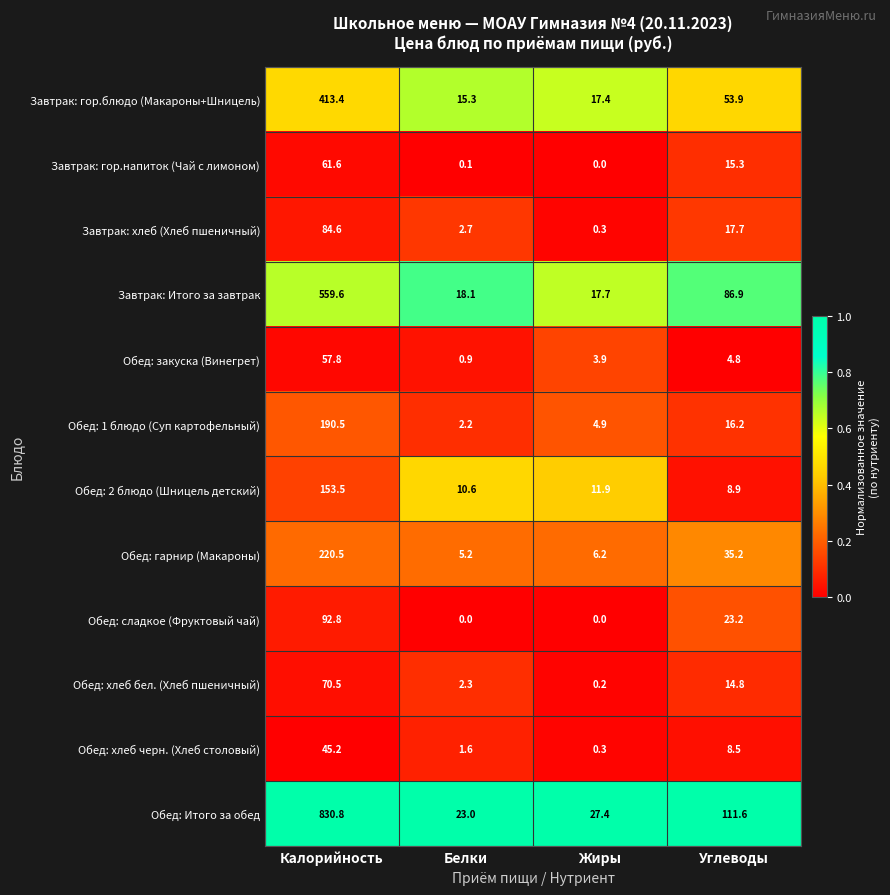

List the labels in order of Обед: 2 блюдо (Шницель детский) value, smallest first.

Углеводы, Белки, Жиры, Калорийность